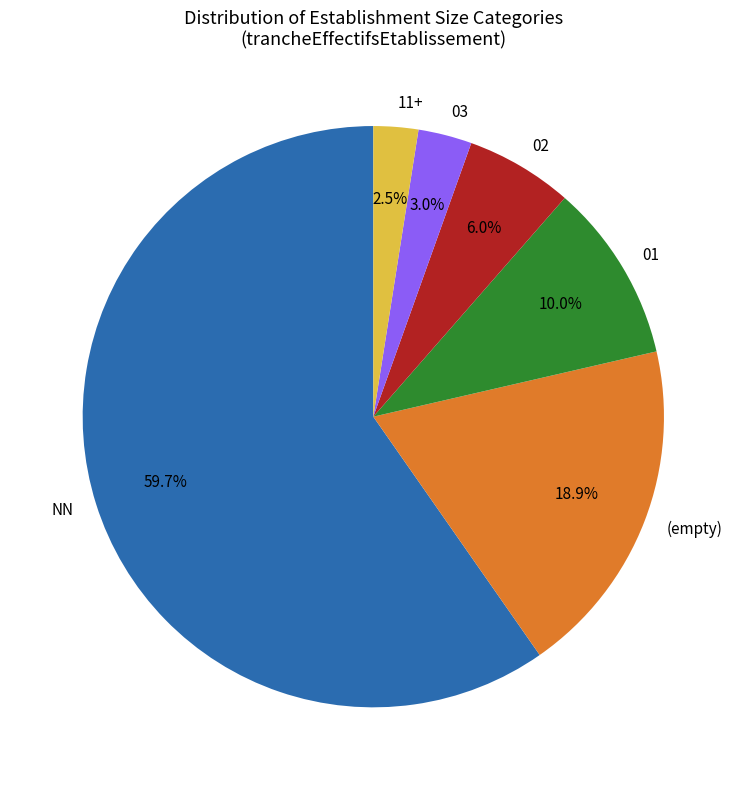

Count the number of slices in the pie.

6